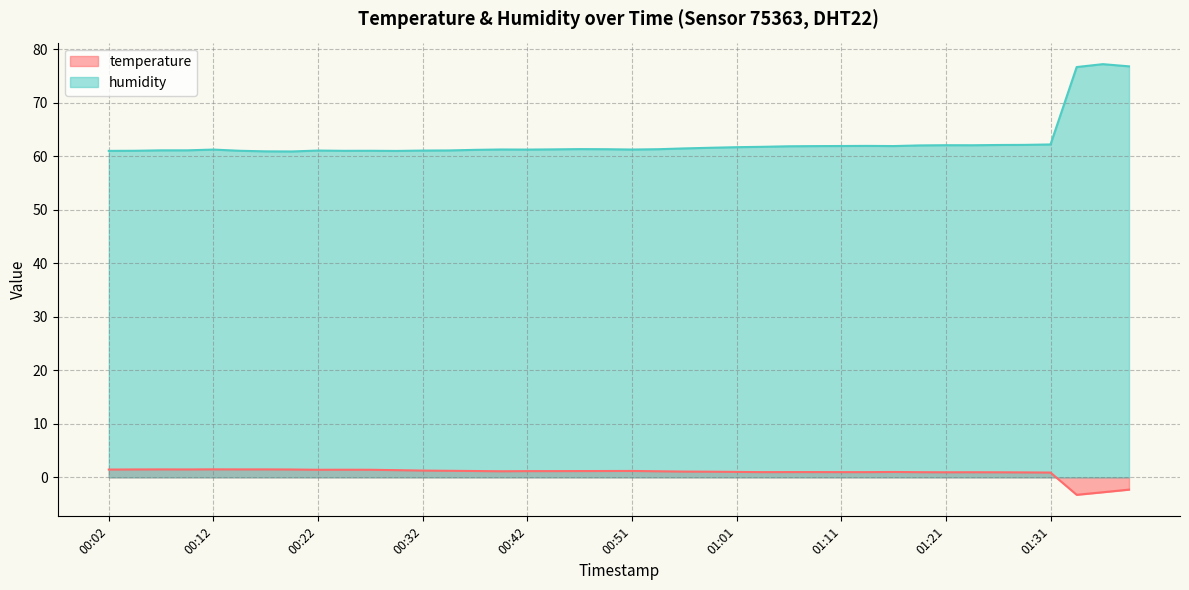

Is it true that temperature equals 1.5 at 00:14?

True